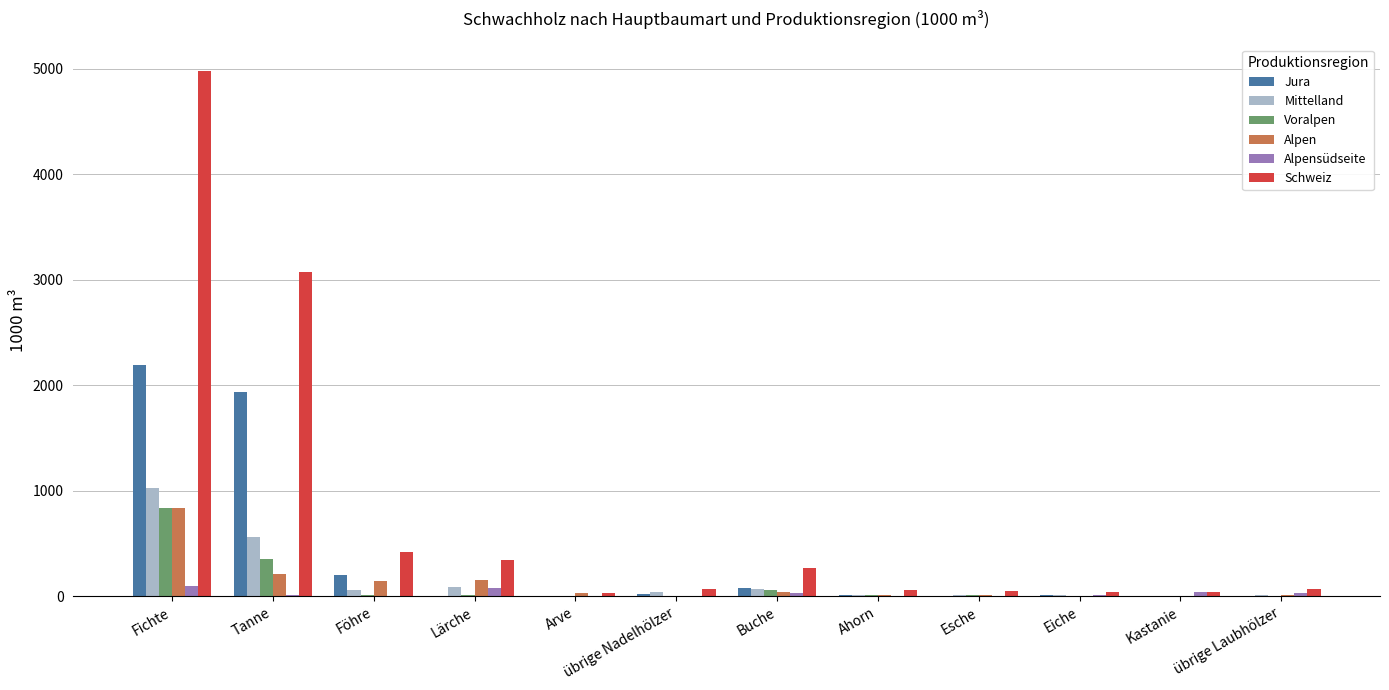

What is the sum of all Jura values?

4463